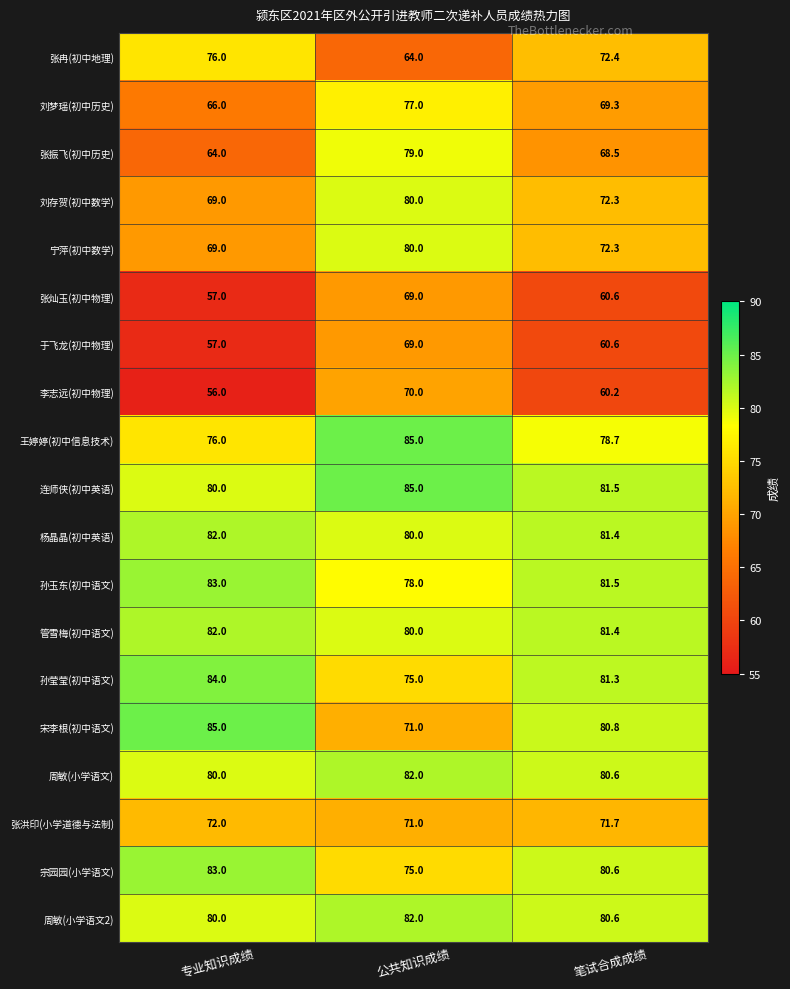

Which series changed the most between 公共知识成绩 and 笔试合成成绩?

张振飞(初中历史)